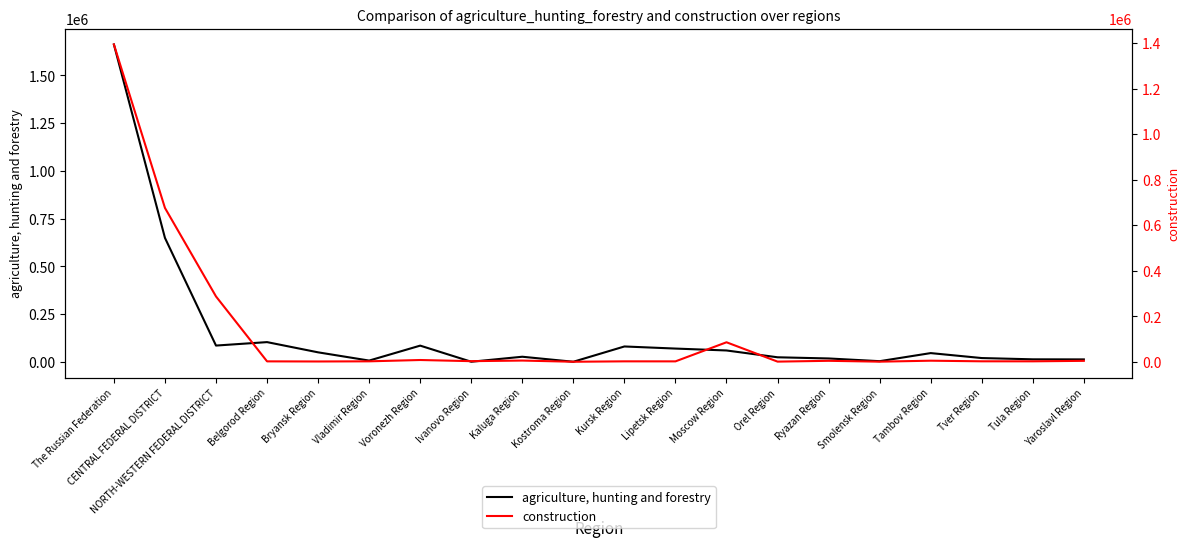

True or false: agriculture, hunting and forestry has a value of 60624 at Moscow Region.

True